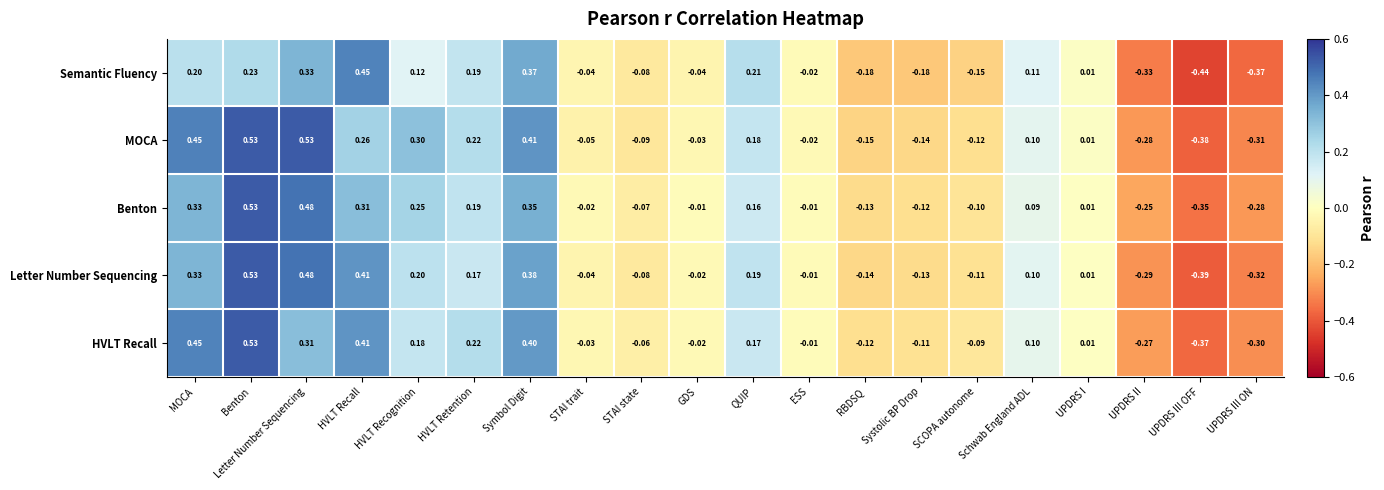

Which category has the lowest value in the MOCA series?

UPDRS III OFF